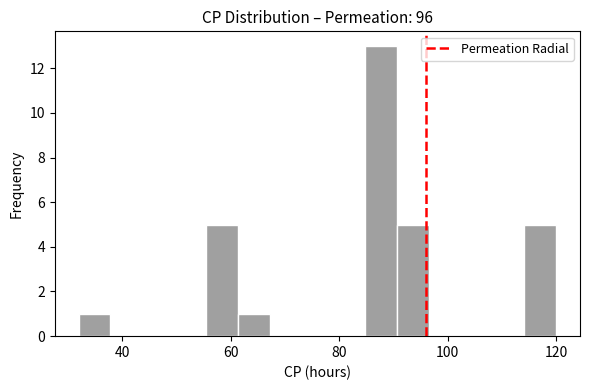

Read against the x-axis, roughly where is the centre of the tallest bar?

88